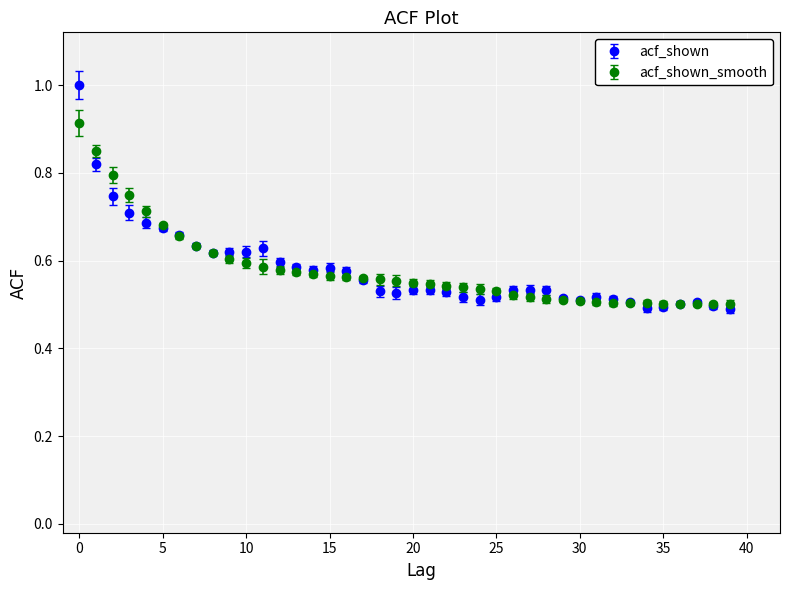

At how many categories does at least one series exceed 0?

40